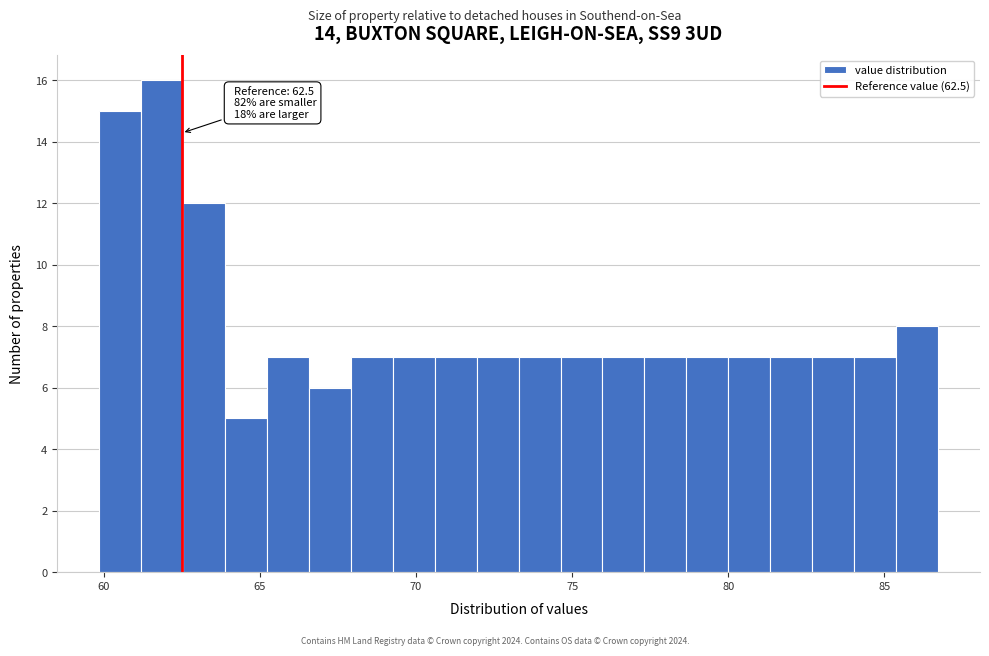

Read against the x-axis, roughly where is the centre of the tallest bar?

62.0